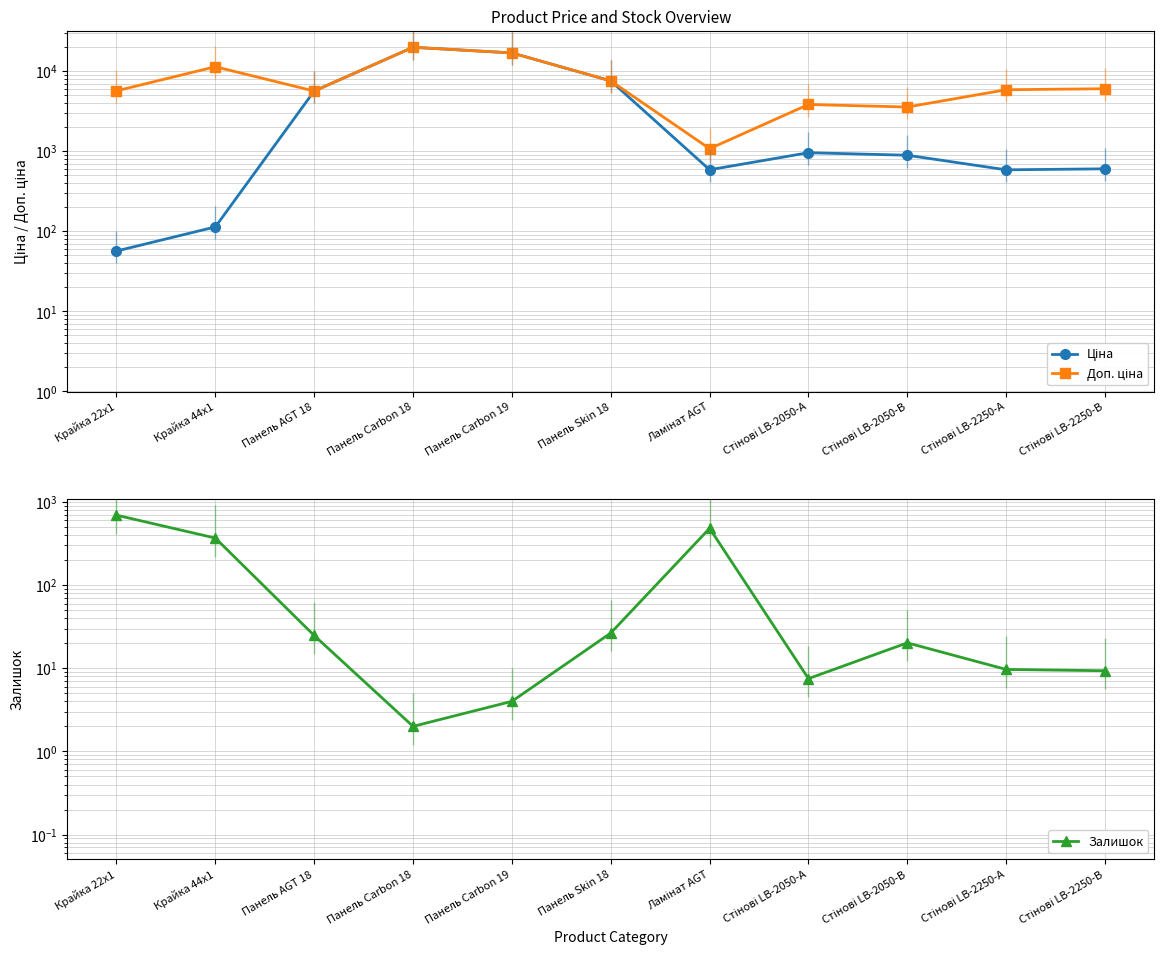

Which series has the widest spread of values?

Ціна